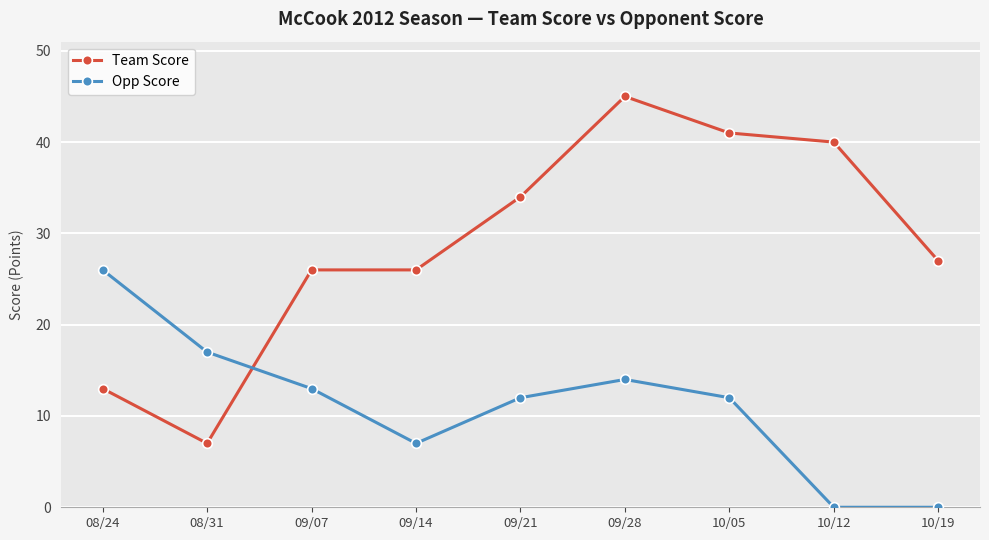

Reading right to left, extract all data points from this chart.

Team Score: 10/19=27	10/12=40	10/05=41	09/28=45	09/21=34	09/14=26	09/07=26	08/31=7	08/24=13
Opp Score: 10/19=0	10/12=0	10/05=12	09/28=14	09/21=12	09/14=7	09/07=13	08/31=17	08/24=26